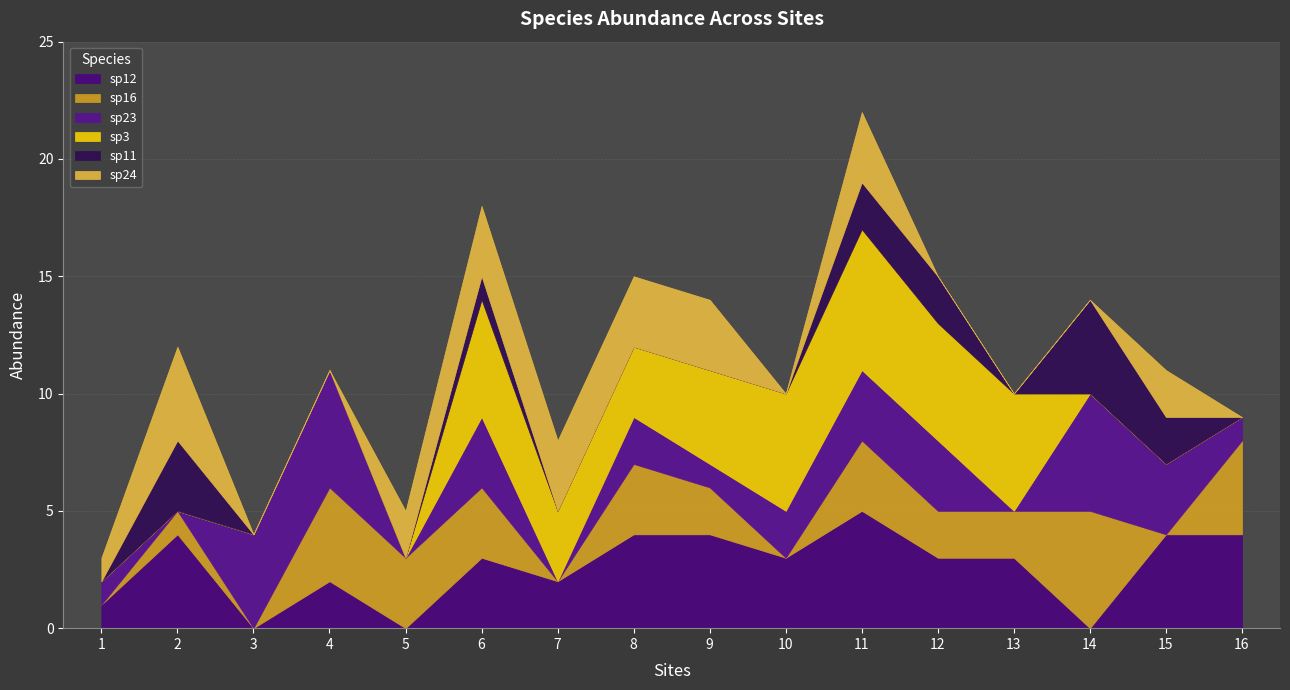

What is the maximum value for sp12?

5